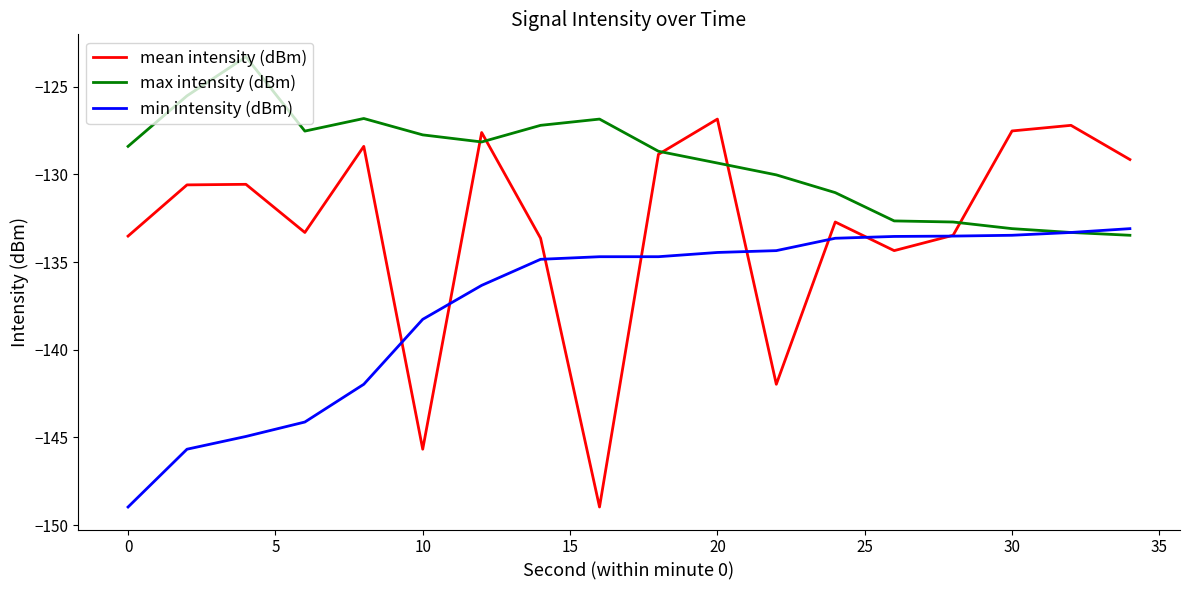

What is the maximum value for min intensity (dBm)?

-133.1